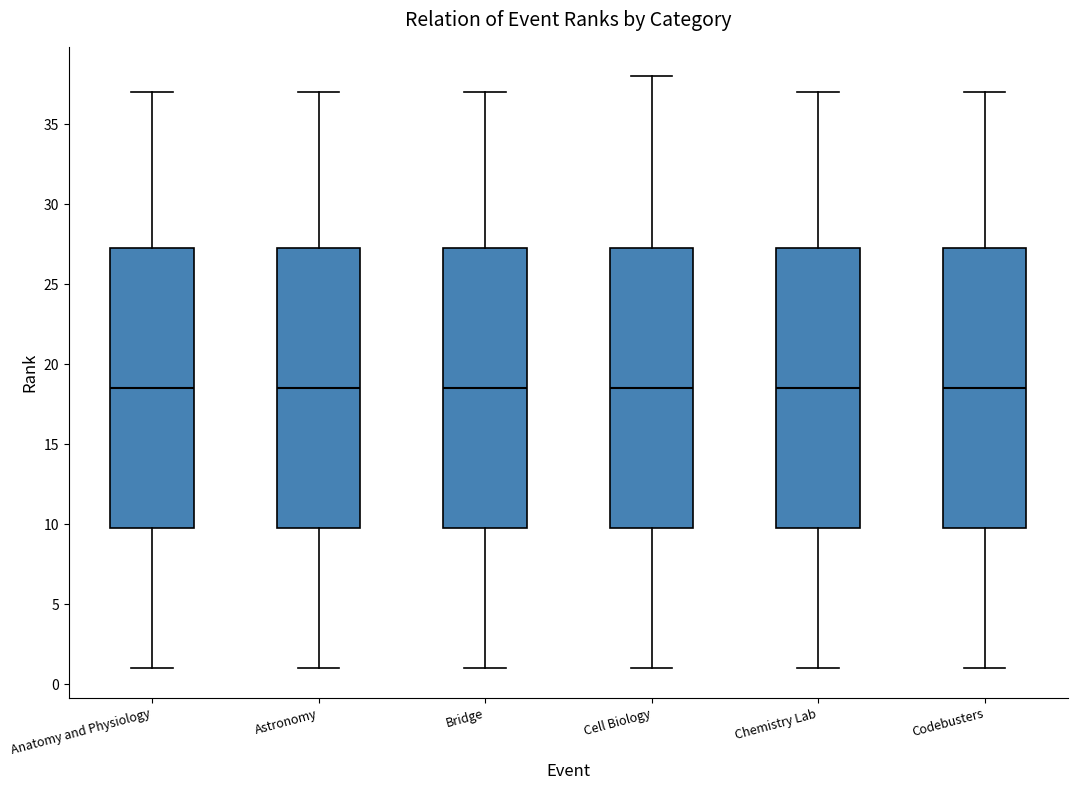

Where does the upper whisker of the box for Chemistry Lab end on the y-axis? The values are not printed on the chart, so give them approximately, as read against the axis.

37.0